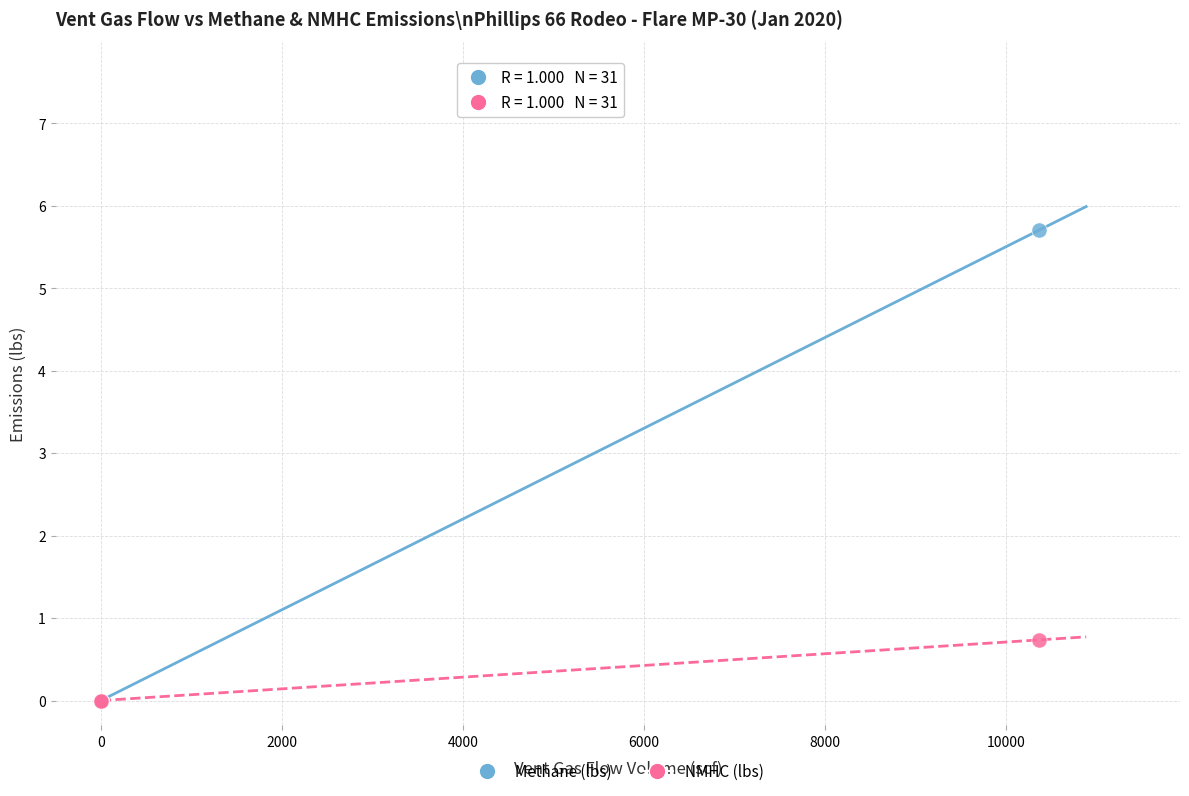

Across all series, what Y value is closest to 2?

0.7